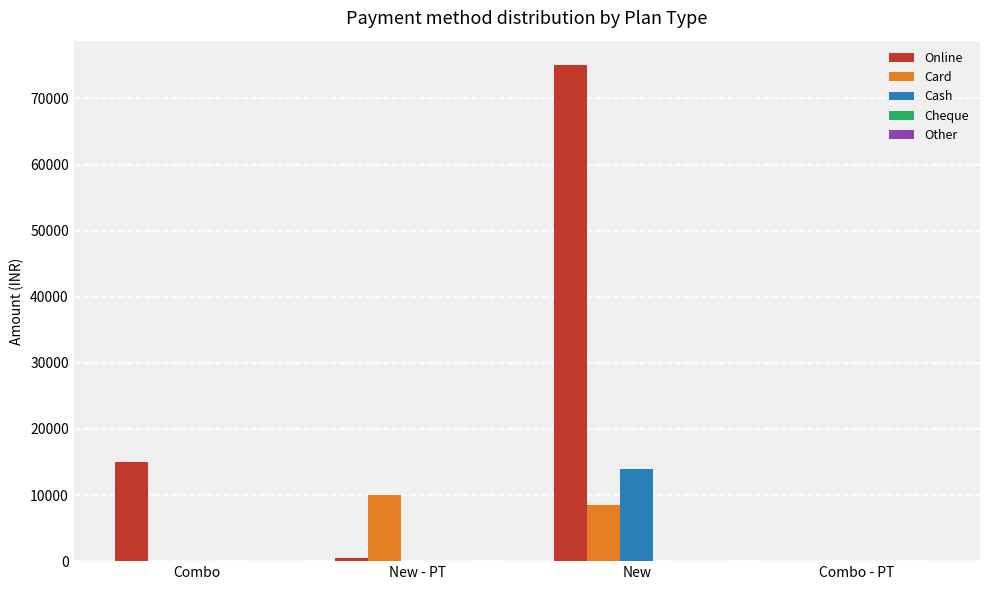

Is the value of Card at New greater than the value of Cash at Combo?

Yes